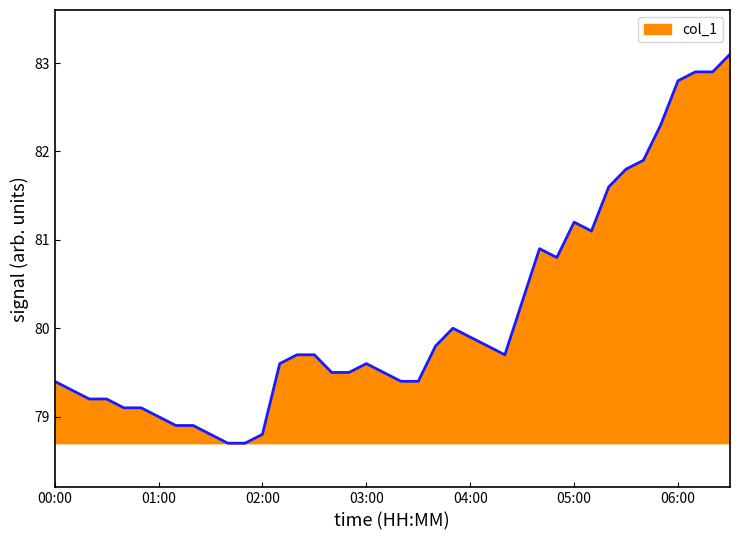

What is the greatest value displayed?

83.1